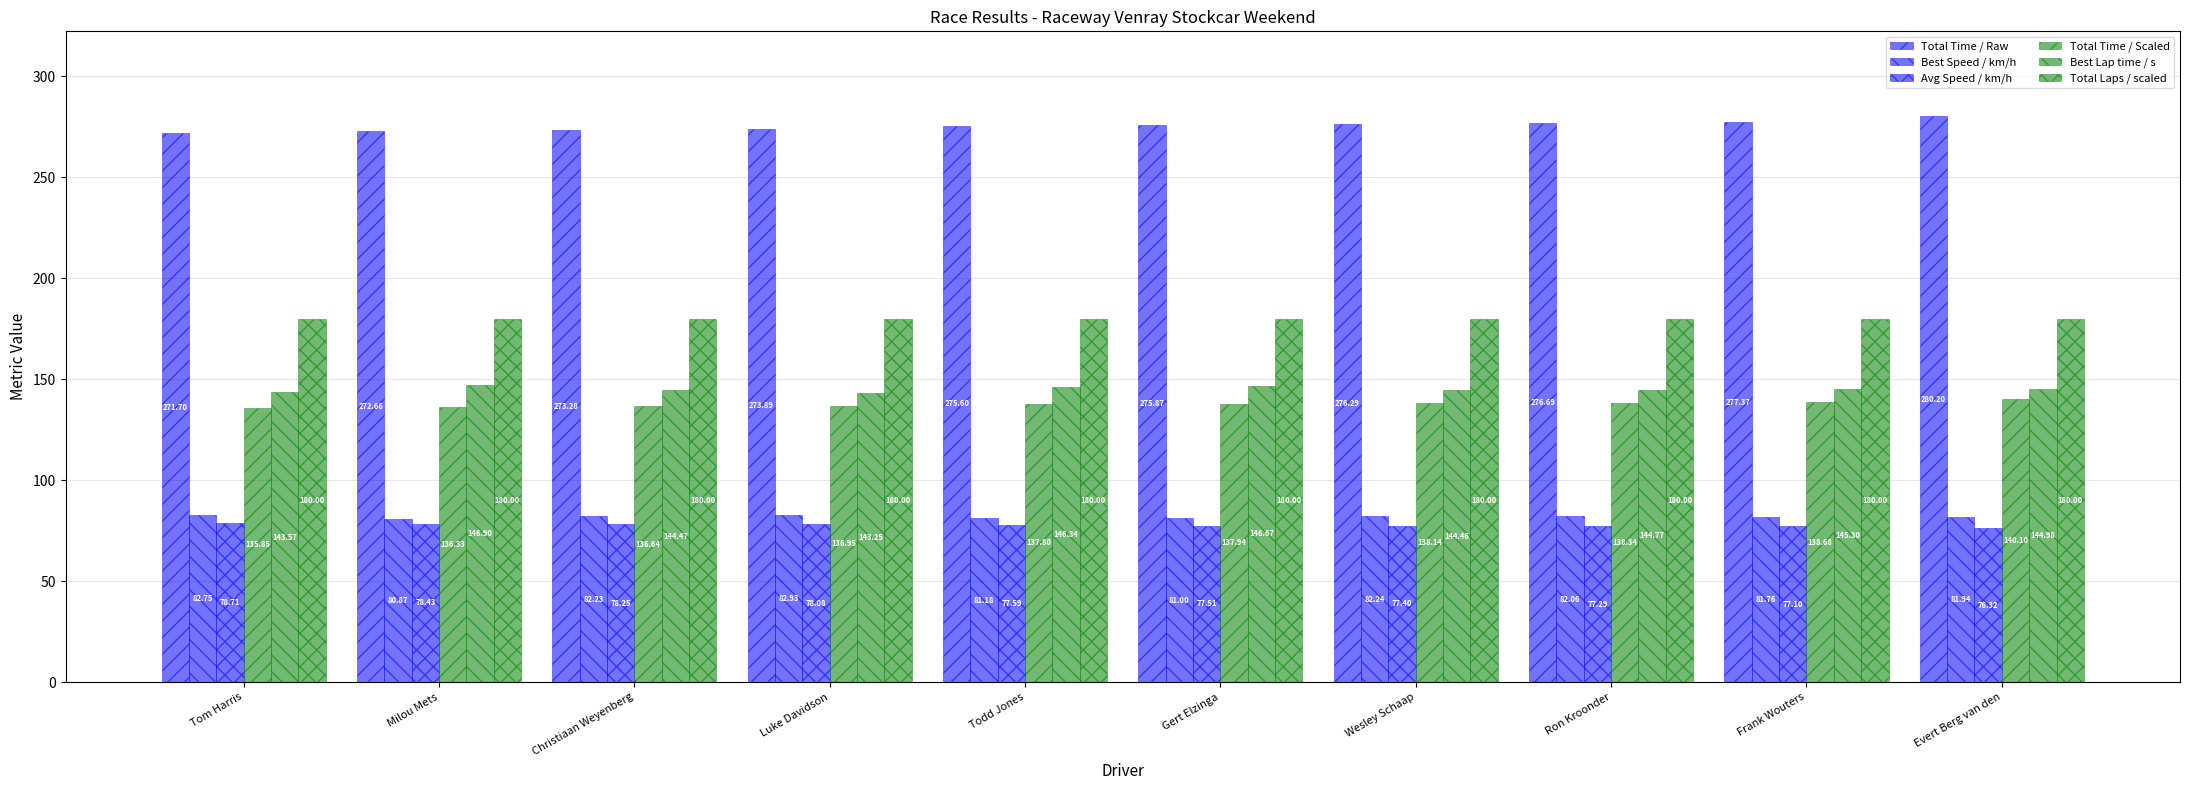

Rank the series at Ron Kroonder from highest to lowest value.

Total Time / Raw, Total Laps / scaled, Best Lap time / s, Total Time / Scaled, Best Speed / km/h, Avg Speed / km/h